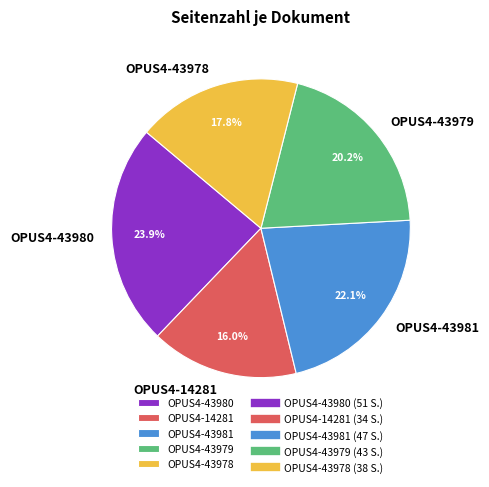

To the nearest percent, what is the combined percentage of OPUS4-43980 and OPUS4-43981?

46%